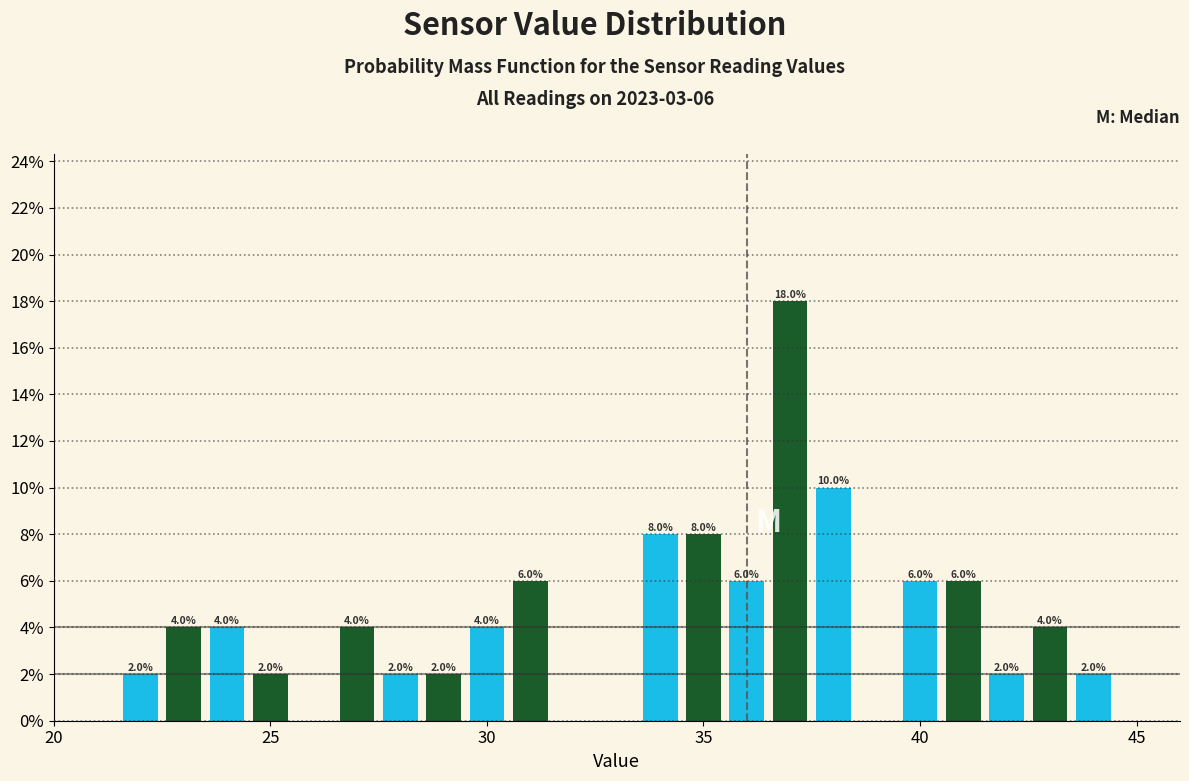

Around what value on the x-axis is the tallest bar? Give the approximate position of its centre, as read against the axis.

37.0